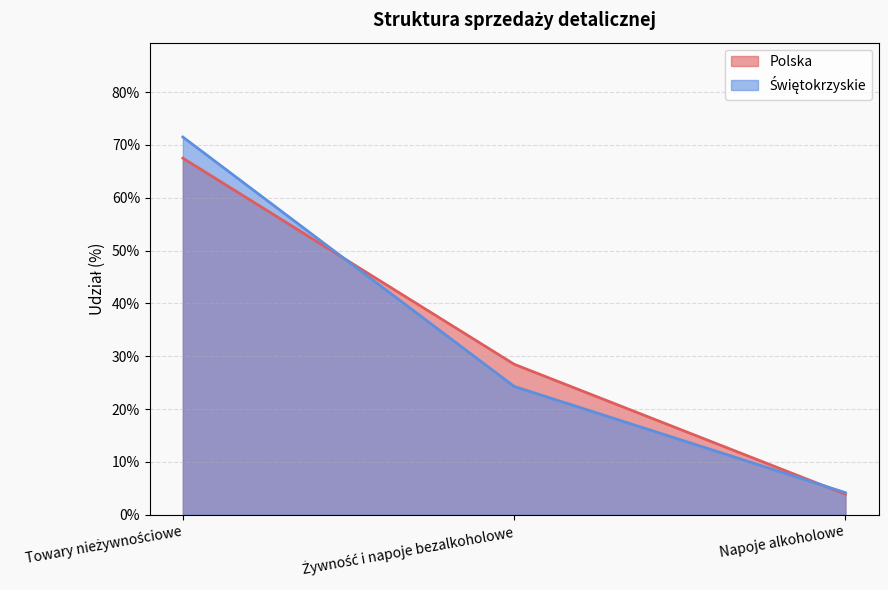

At Towary nieżywnościowe, list the series in order from smallest to largest.

Polska, Świętokrzyskie